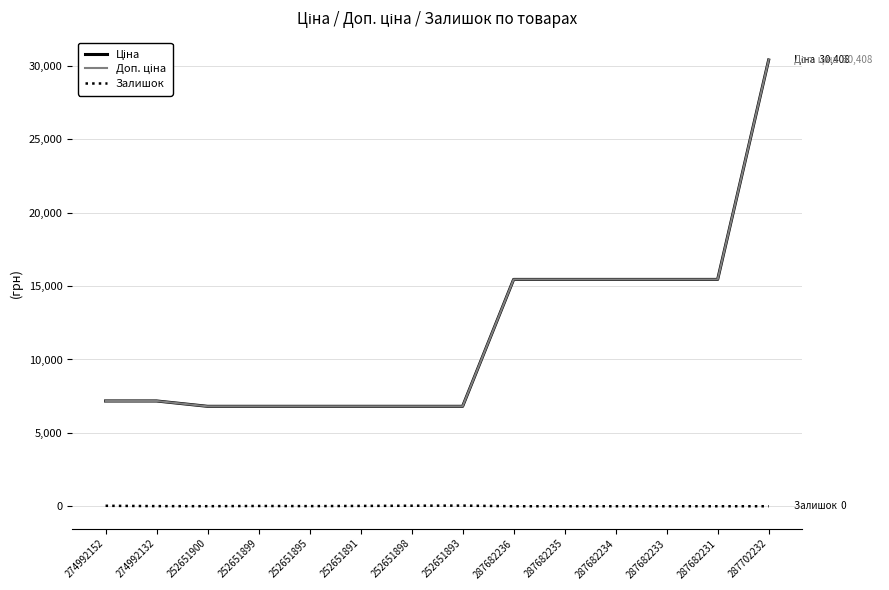

Does the chart display data point markers on the line(s)?

No